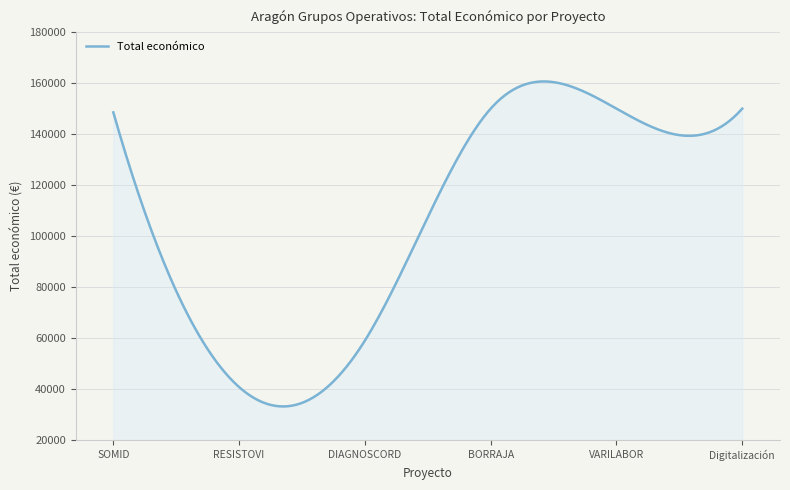

What is the maximum value shown in the chart?

160654.1